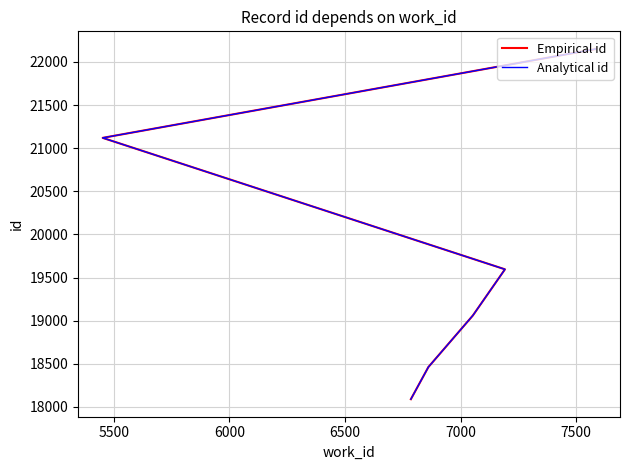

True or false: Analytical id and Empirical id intersect in this chart.

False